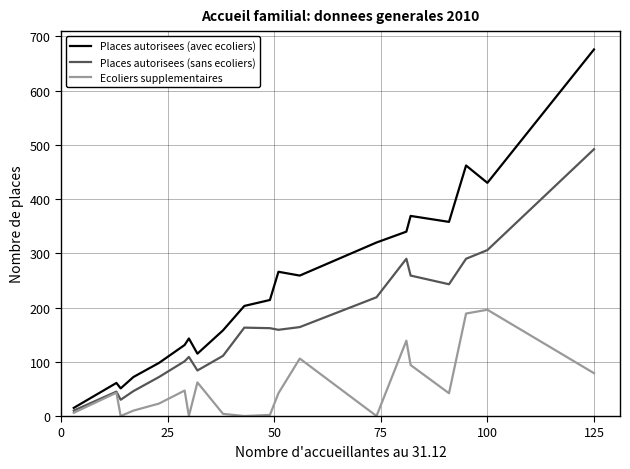

What is the greatest value displayed?

676